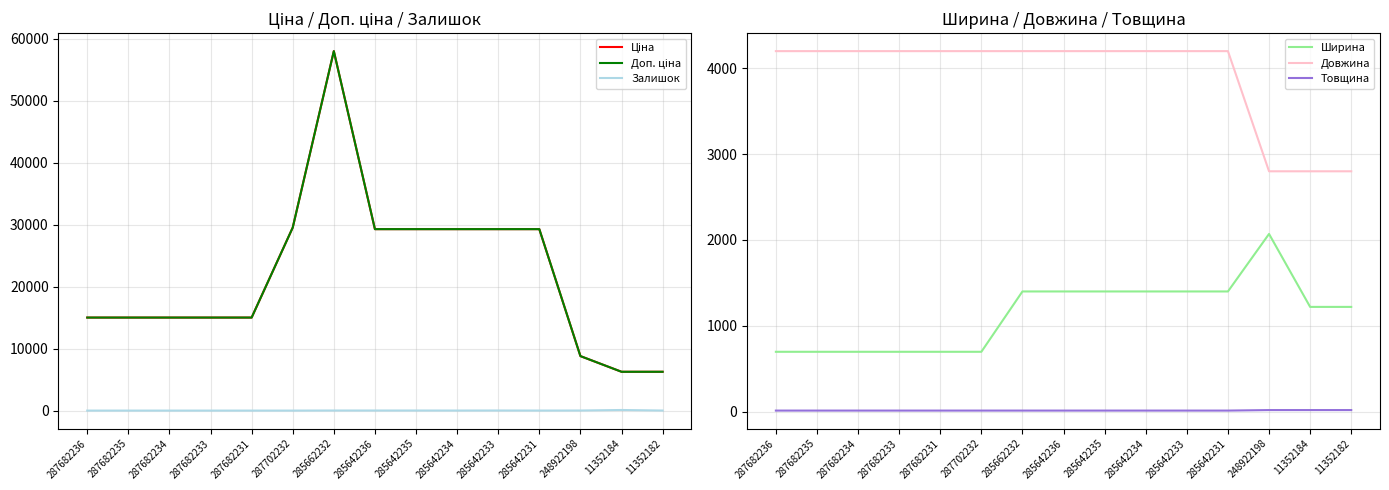

True or false: Довжина and Ціна intersect in this chart.

False